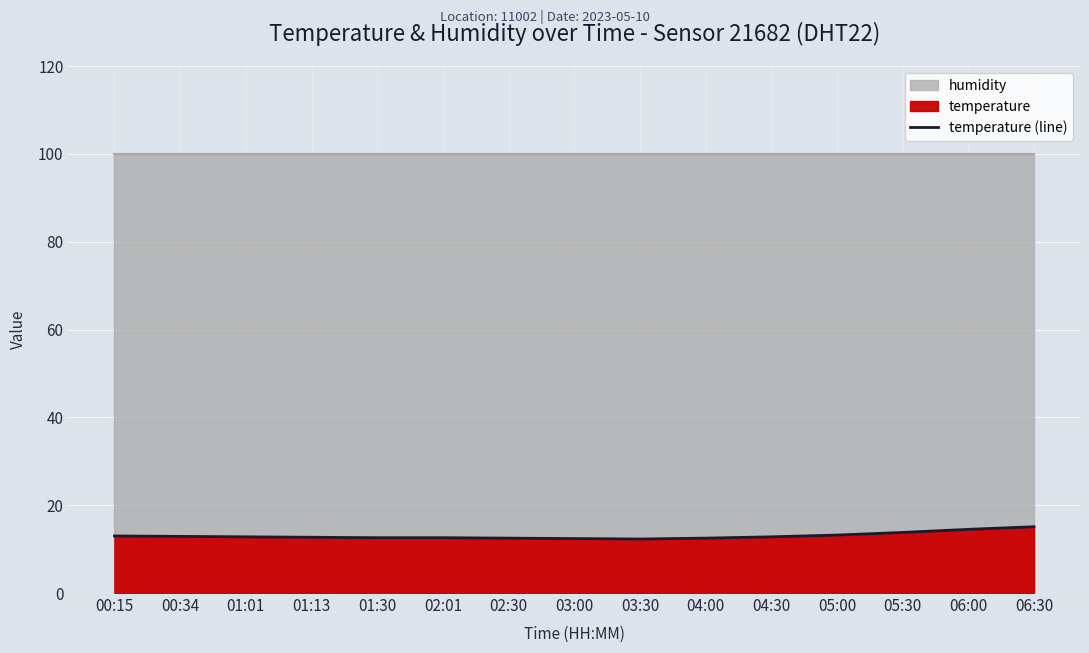

List the labels in order of value, largest first.

06:30, 06:00, 05:30, 05:00, 00:15, 00:34, 01:01, 04:30, 01:13, 01:30, 02:01, 02:30, 04:00, 03:00, 03:30